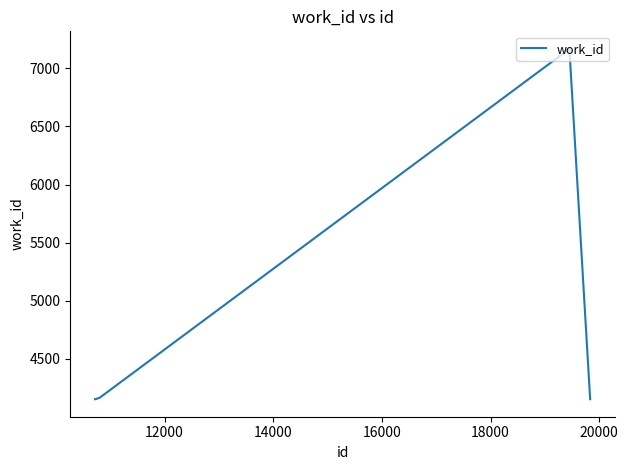

What is the maximum value shown in the chart?

7168